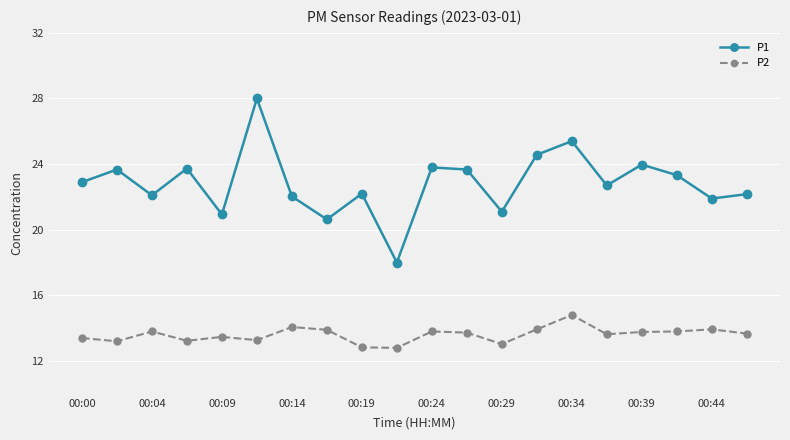

How many data points does each series have?

20